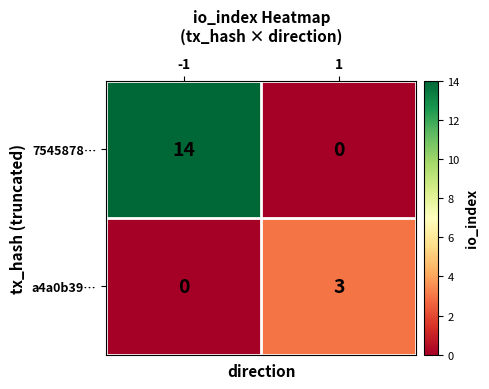

Which series has the widest spread of values?

7545878…